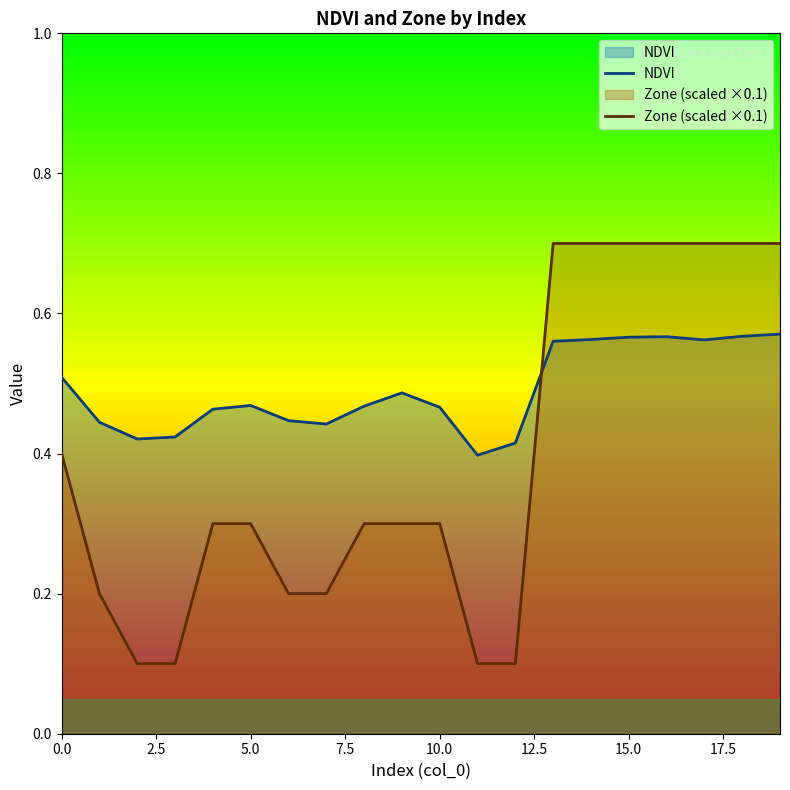

Rank the series by their average value, from highest to lowest.

NDVI, Zone (scaled ×0.1)